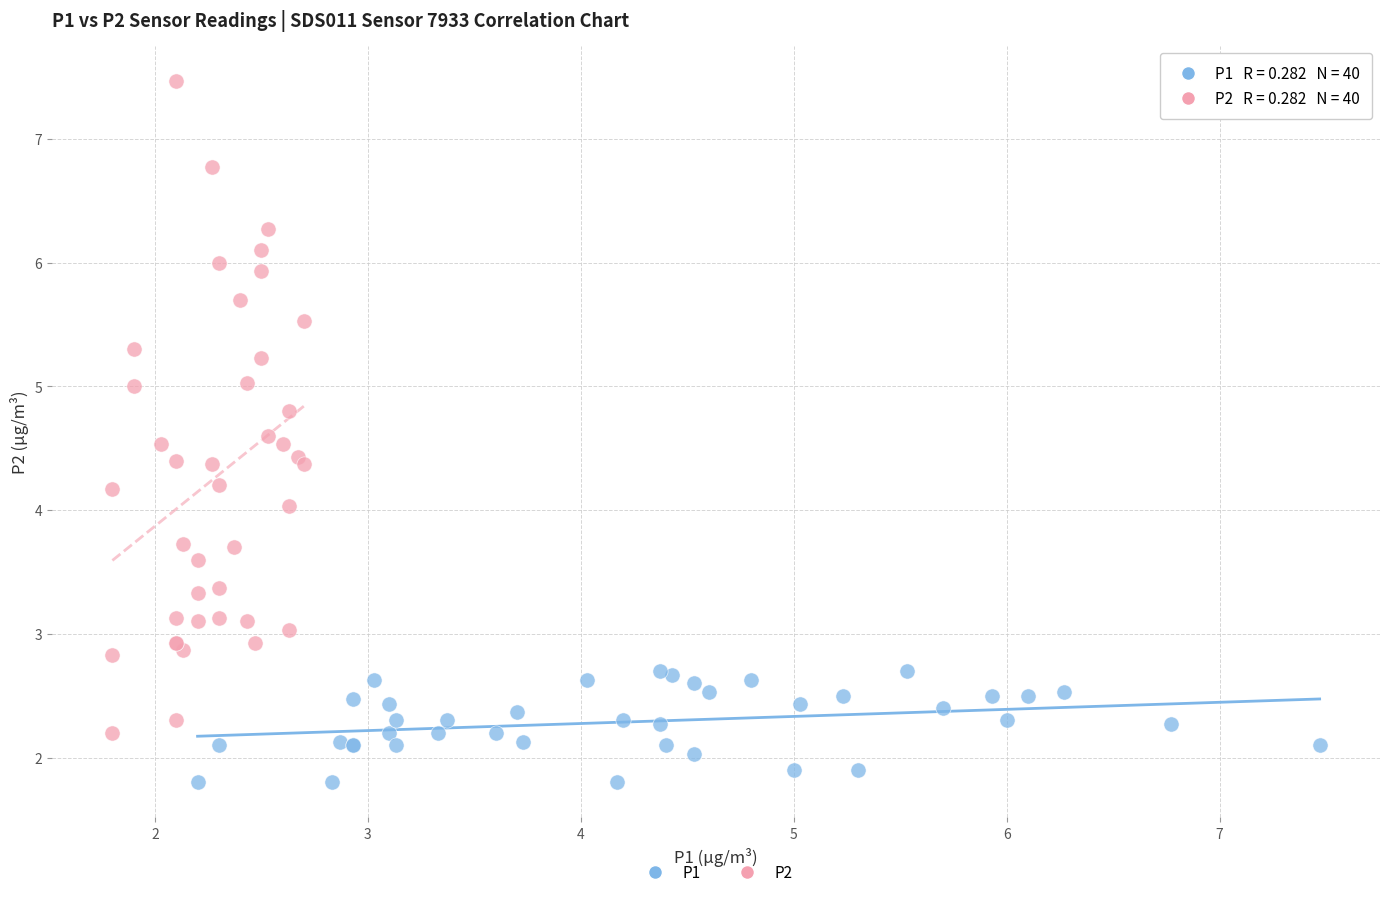

Which series has the widest spread of Y values?

P2